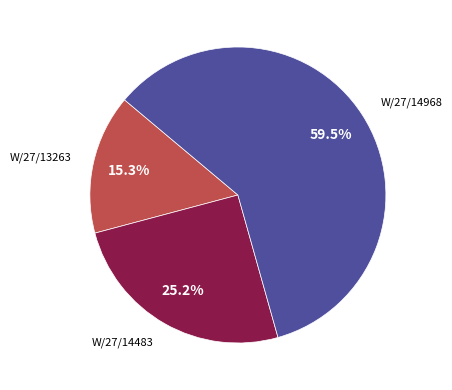

Is there a majority slice in this chart?

Yes